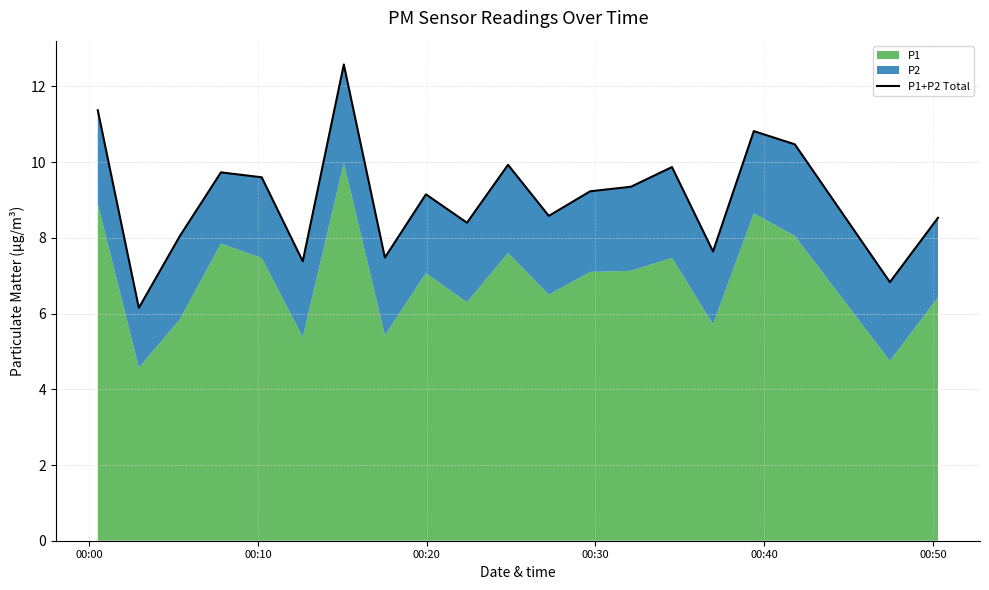

What is the value of the 13th point from the left?

9.2